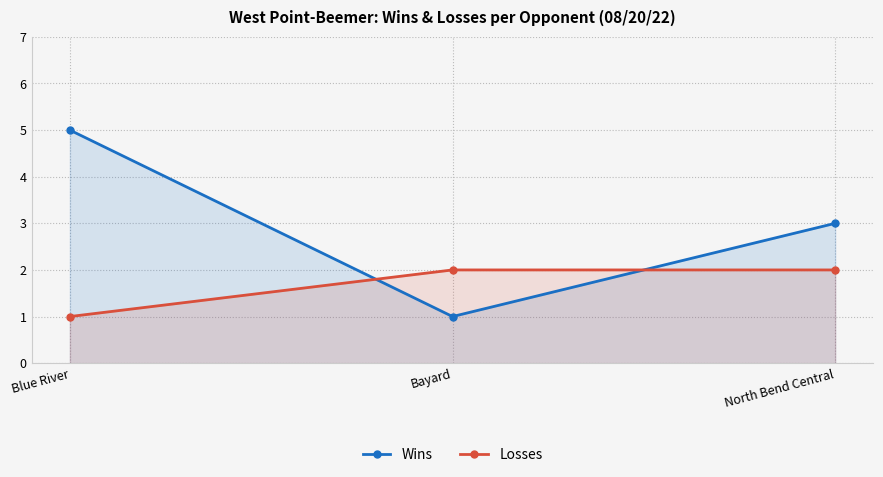

How many lines are shown in the chart?

2